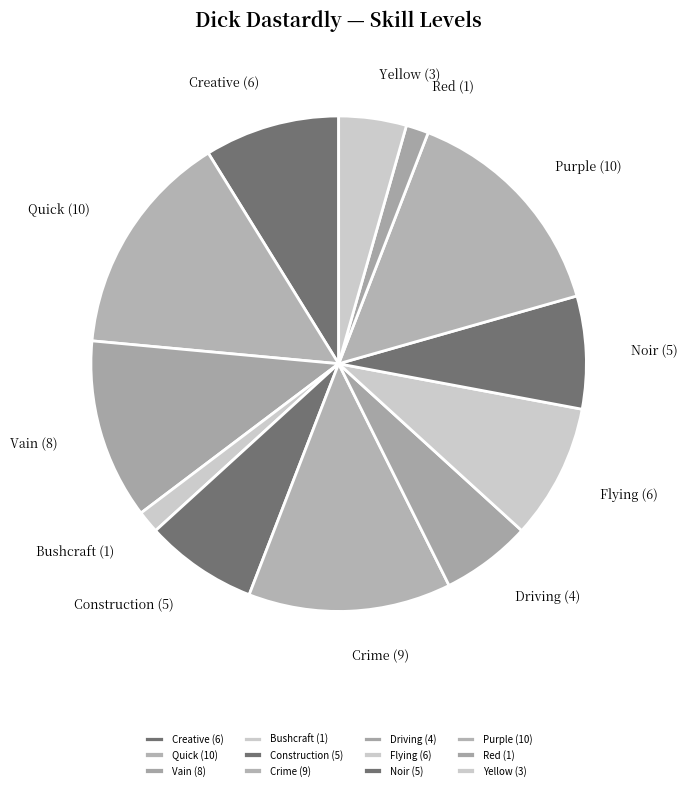

Is there any slice that represents more than half of the pie?

No